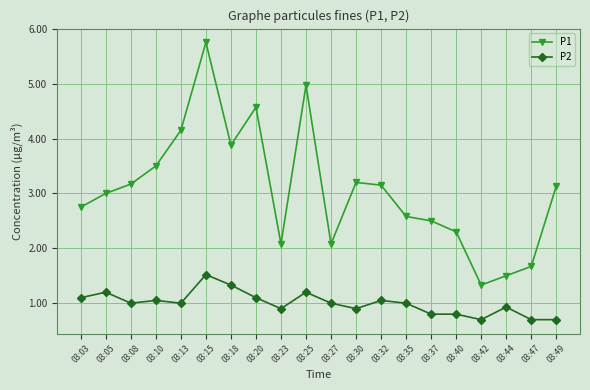

True or false: P1 and P2 intersect in this chart.

False